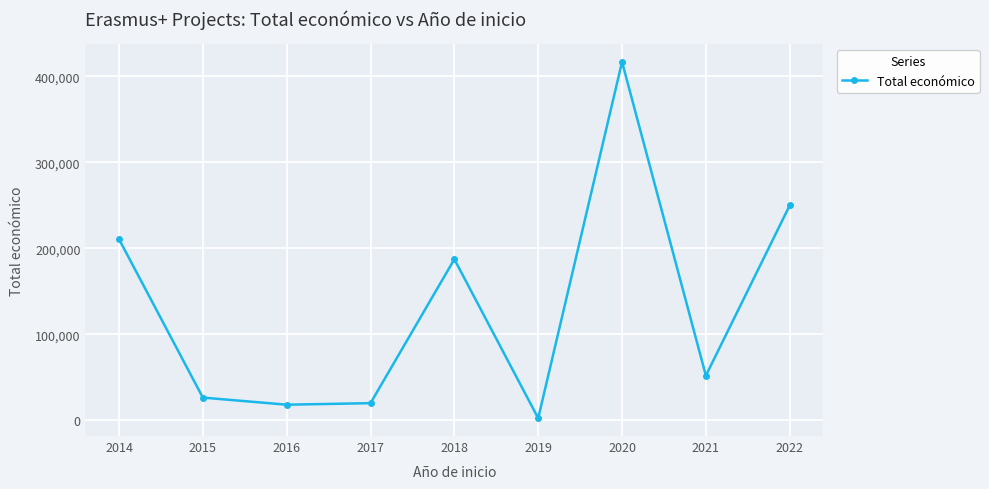

Which category has the highest value across all series?

2020